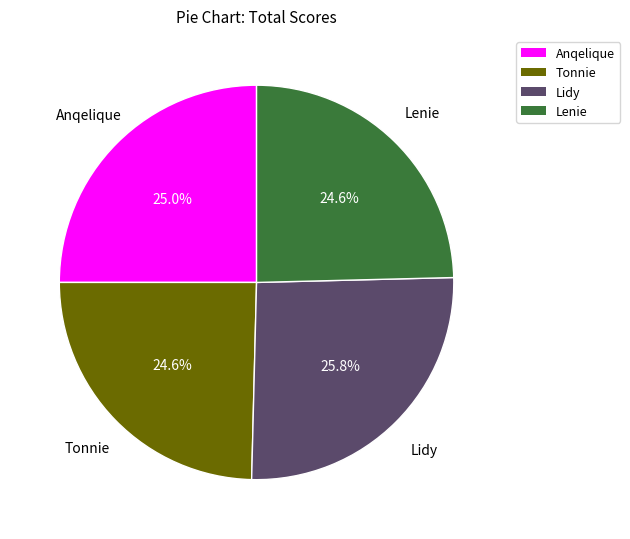

How much of the chart is everything except Lenie?

75.4%